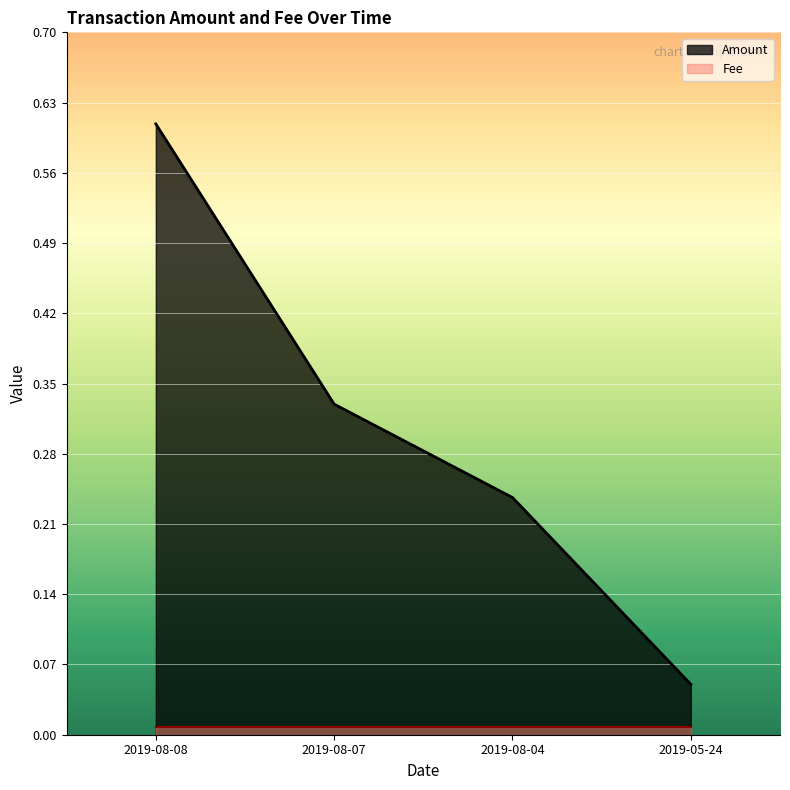

What is the smallest value displayed?

0.1